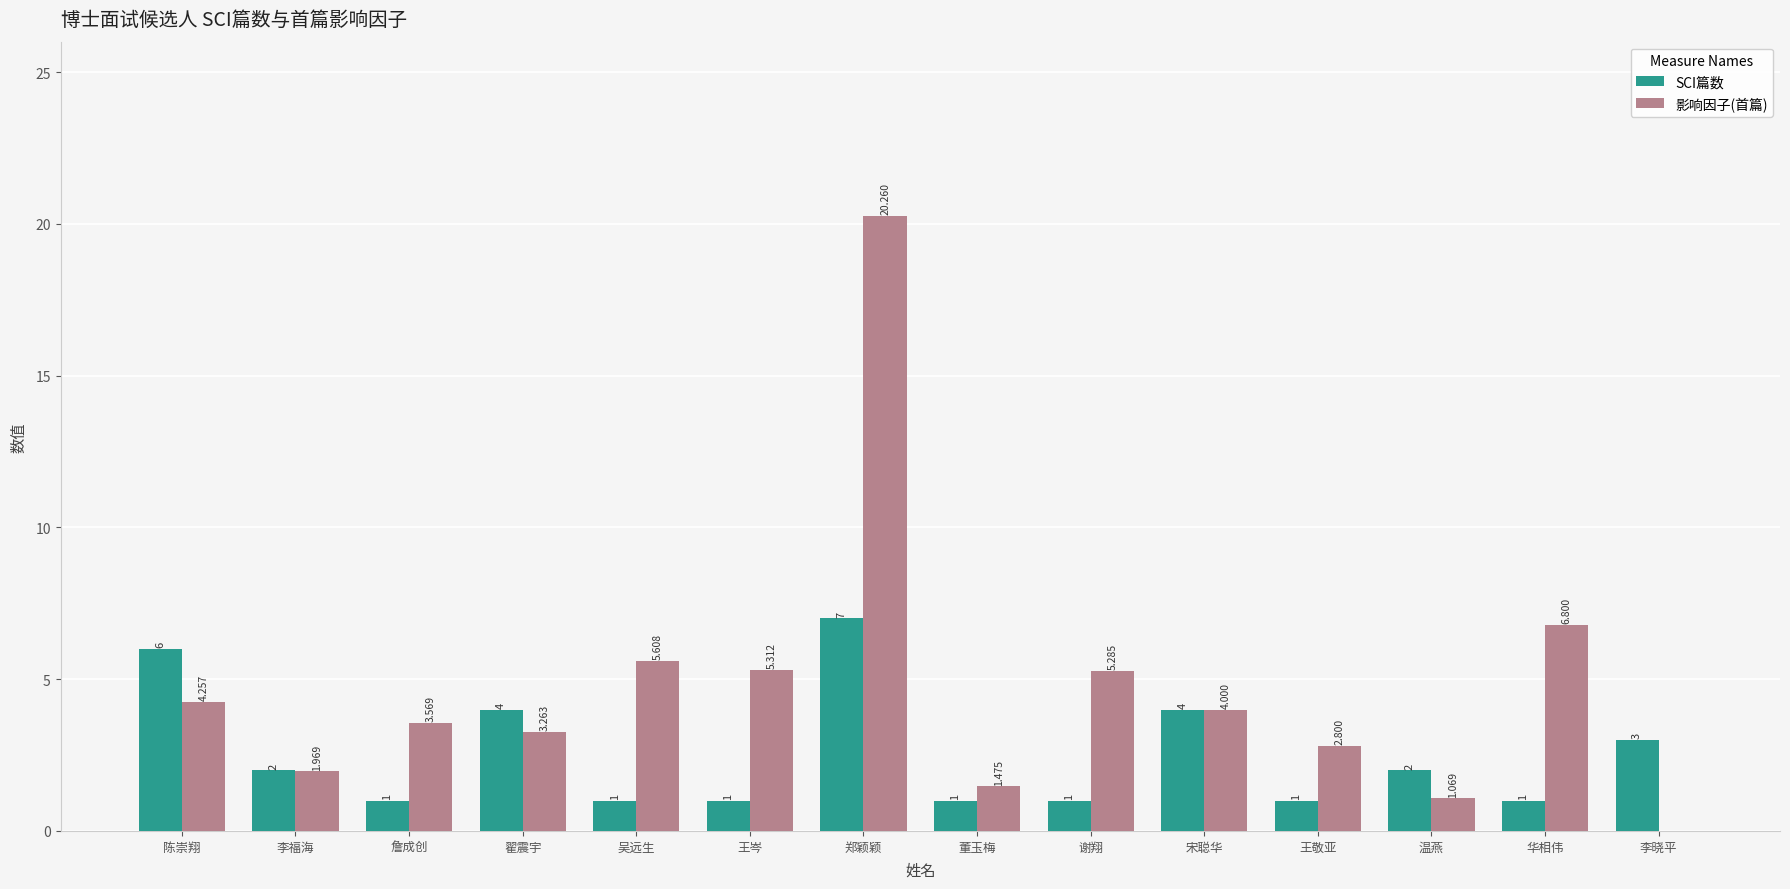

At which label does SCI篇数 first exceed 2?

陈崇翔